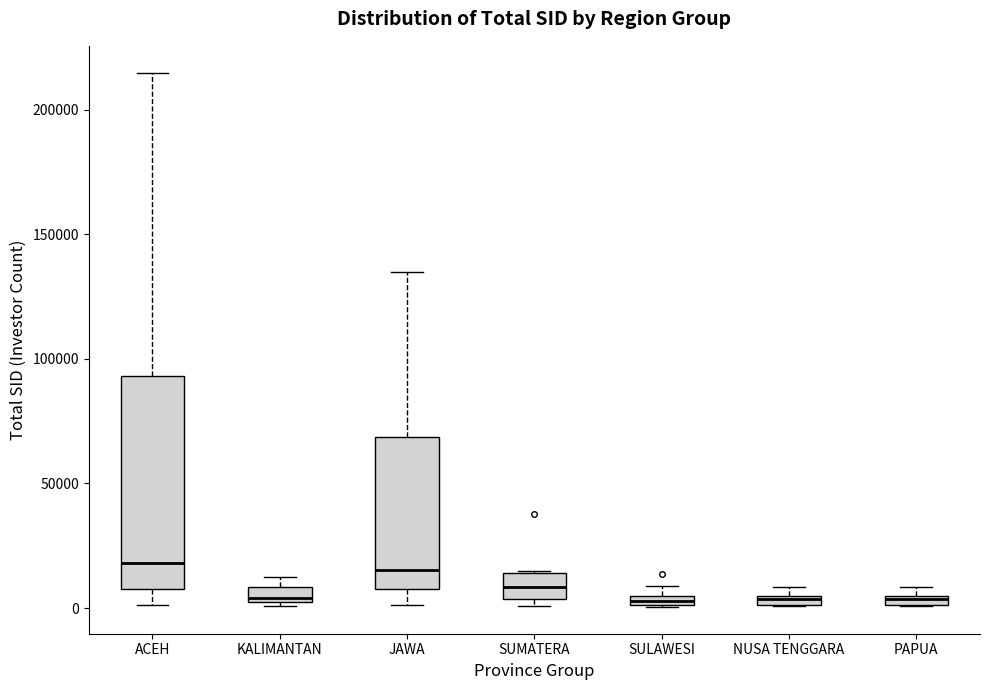

Which box is the tallest, from its lower edge to its upper edge?

ACEH